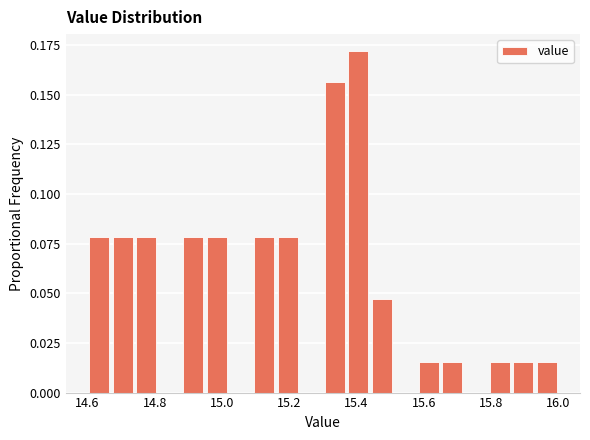

Around what value on the x-axis is the tallest bar? Give the approximate position of its centre, as read against the axis.

15.40